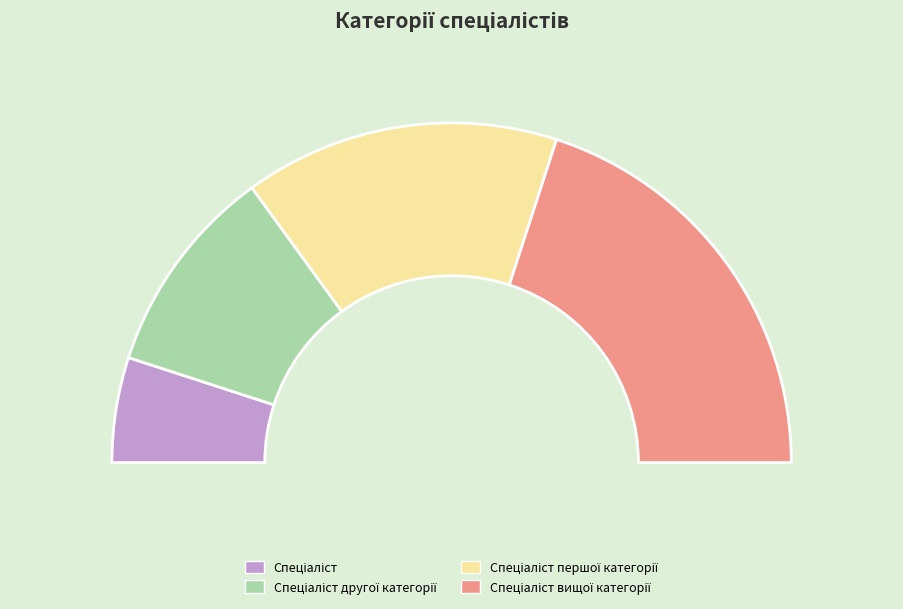

True or false: Спеціаліст другої категорії accounts for 8% of the total.

False